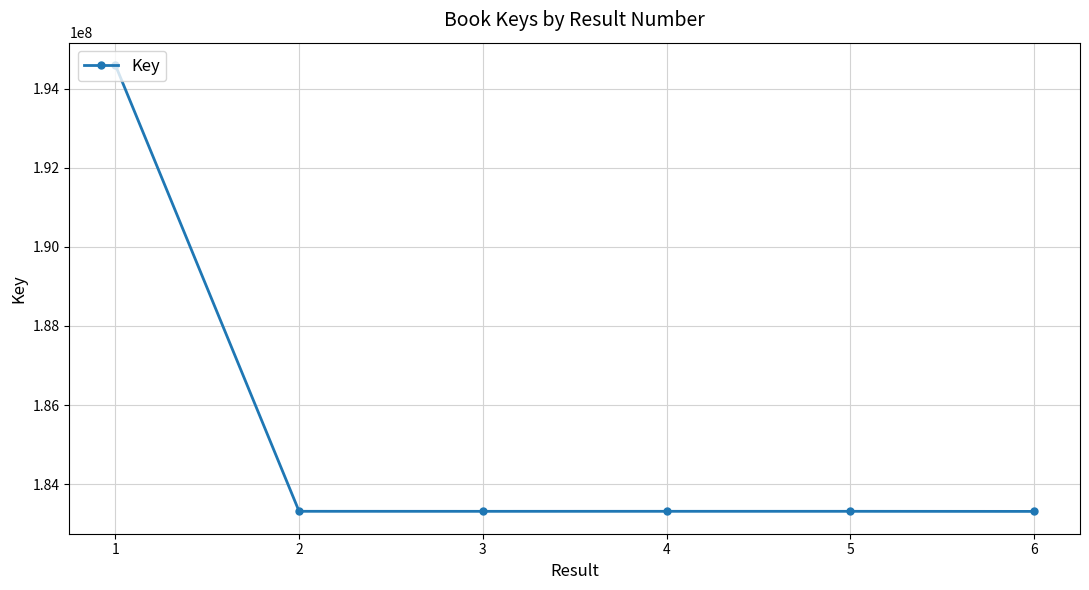

What is the approximate value at 5, to the nearest 50?

183315800